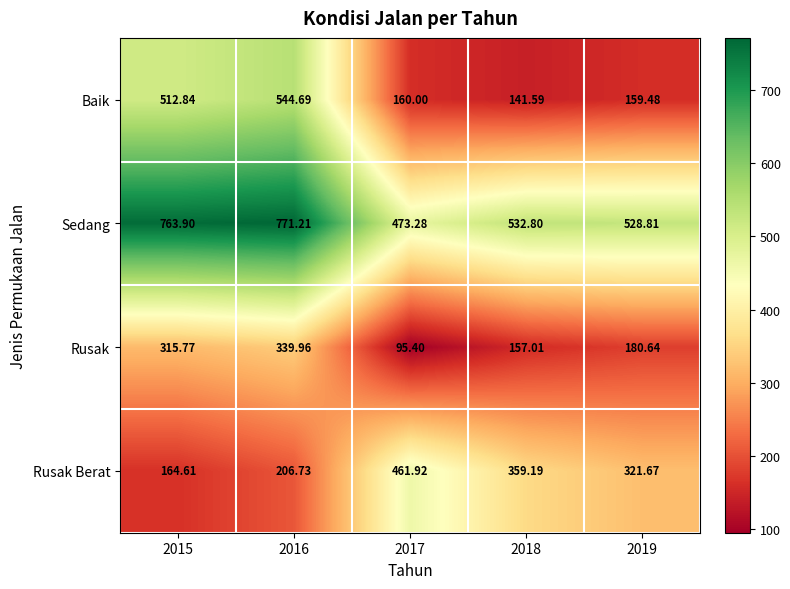

Rank the series by their maximum value, from highest to lowest.

Sedang, Baik, Rusak Berat, Rusak